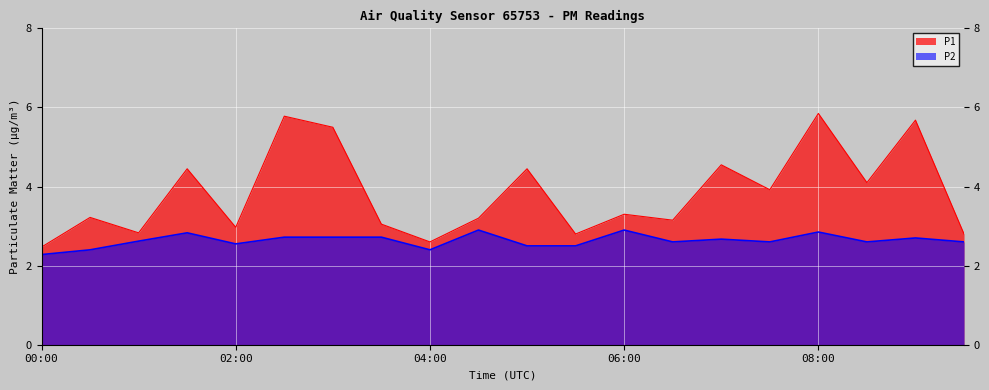

How many P2 values are between 2 and 3?

20